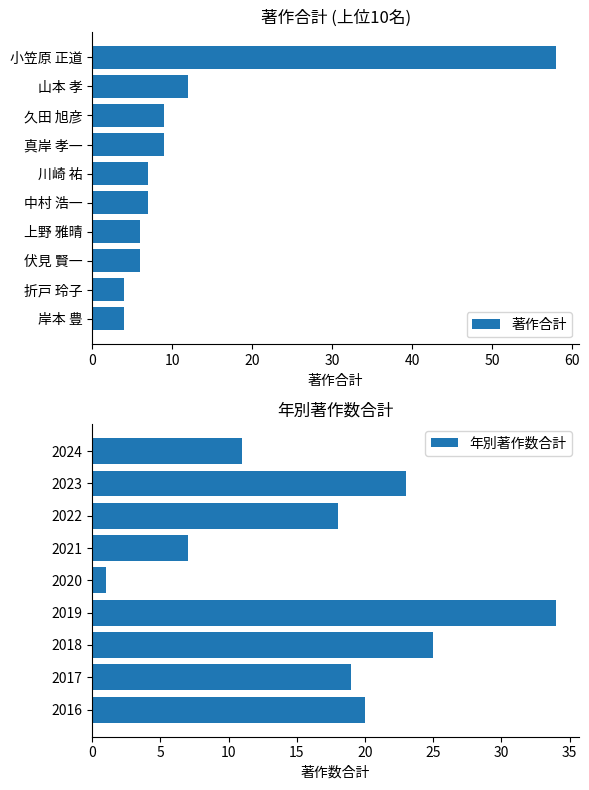

What is the lowest value of the 著作合計 series?

4